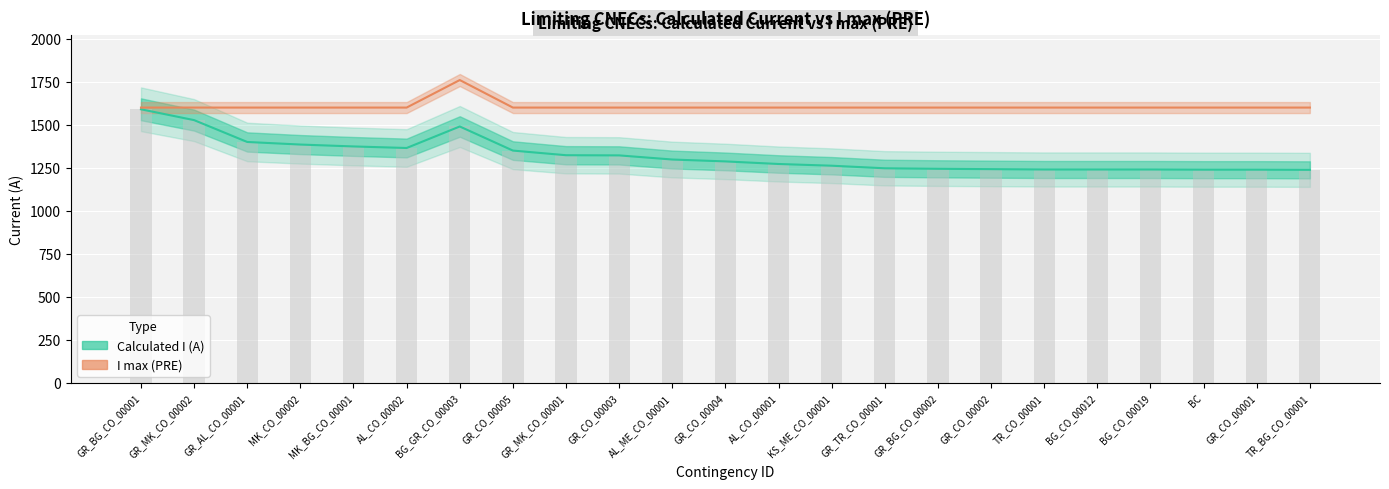

Reading left to right, extract all data points from this chart.

Calculated I (A): 1590	1527	1400	1385	1374	1365	1490	1350	1323	1322	1298	1287	1272	1262	1247	1244	1242	1240	1240	1240	1239	1239	1238
I max (PRE): 1600	1600	1600	1600	1600	1600	1760	1600	1600	1600	1600	1600	1600	1600	1600	1600	1600	1600	1600	1600	1600	1600	1600